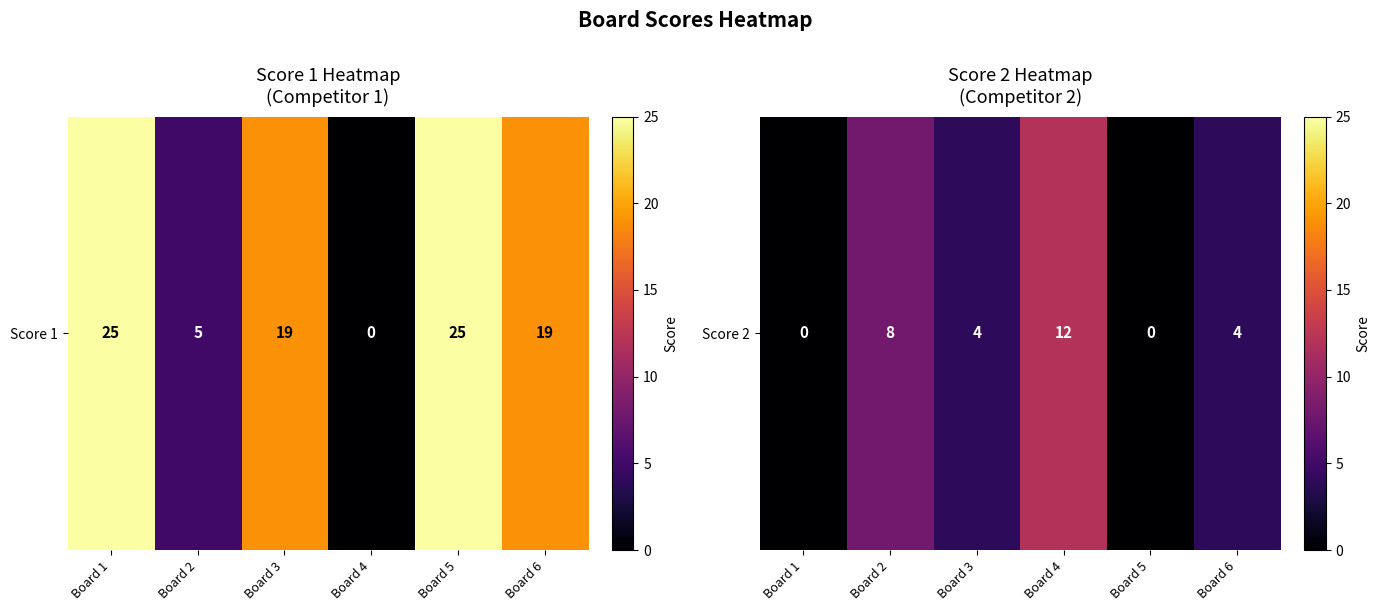

What is the difference between the values at Board 3 and Board 5?

4